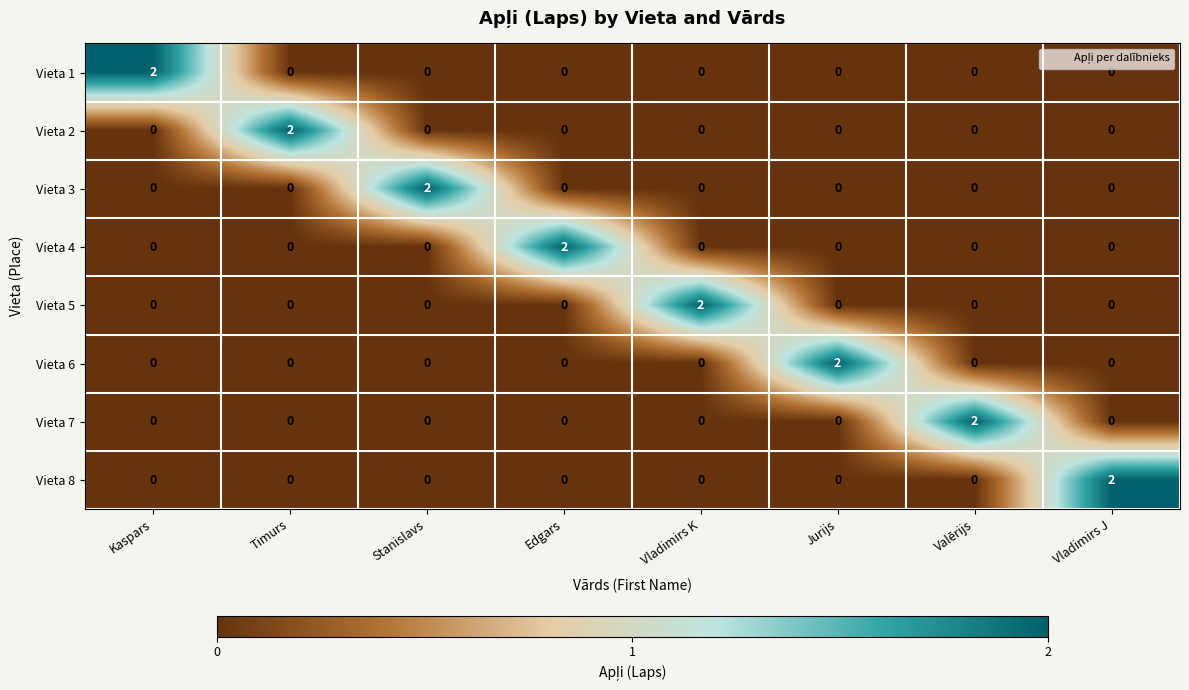

How many Vieta 8 values are between 0 and 1?

7